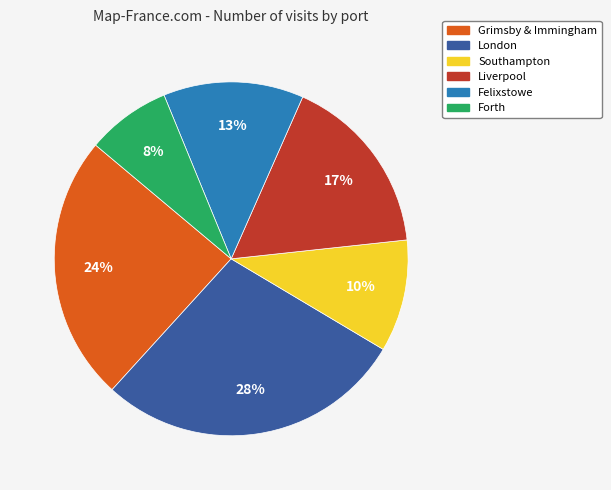

Is Liverpool the majority of the pie?

No